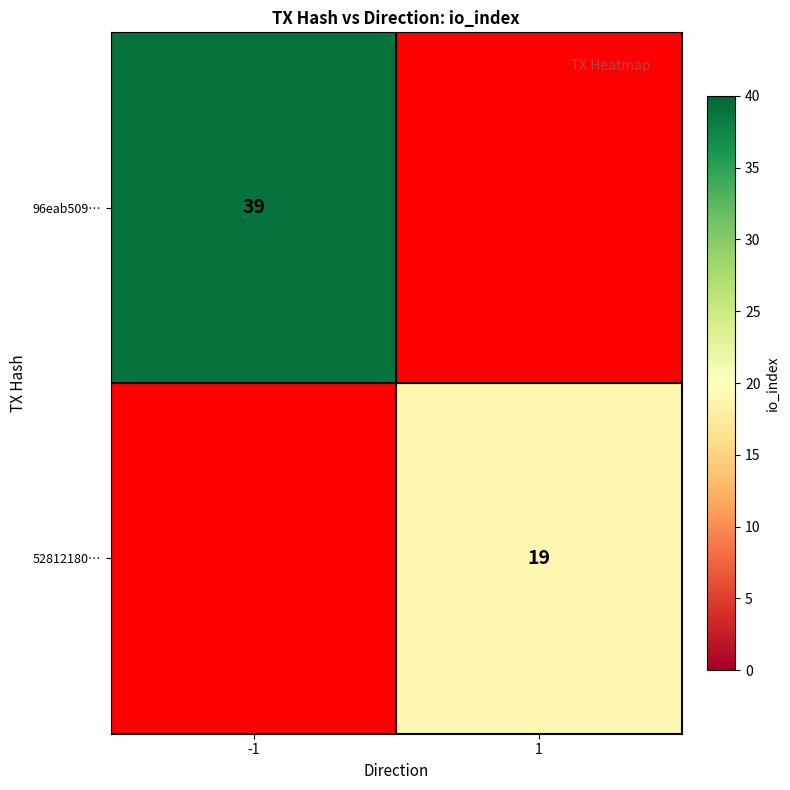

The 52812180… series shows 26 at 1. True or false?

False